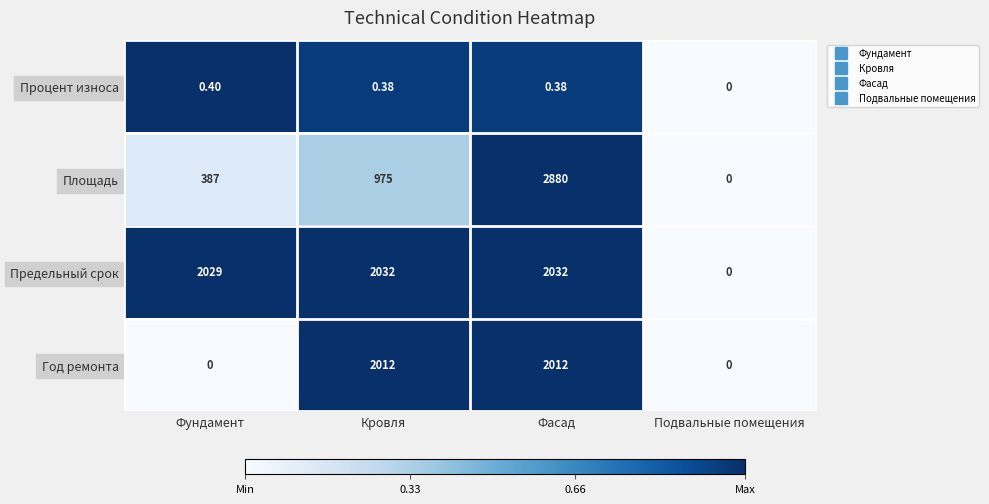

Rank the series at Кровля from lowest to highest value.

Процент износа, Площадь, Год ремонта, Предельный срок